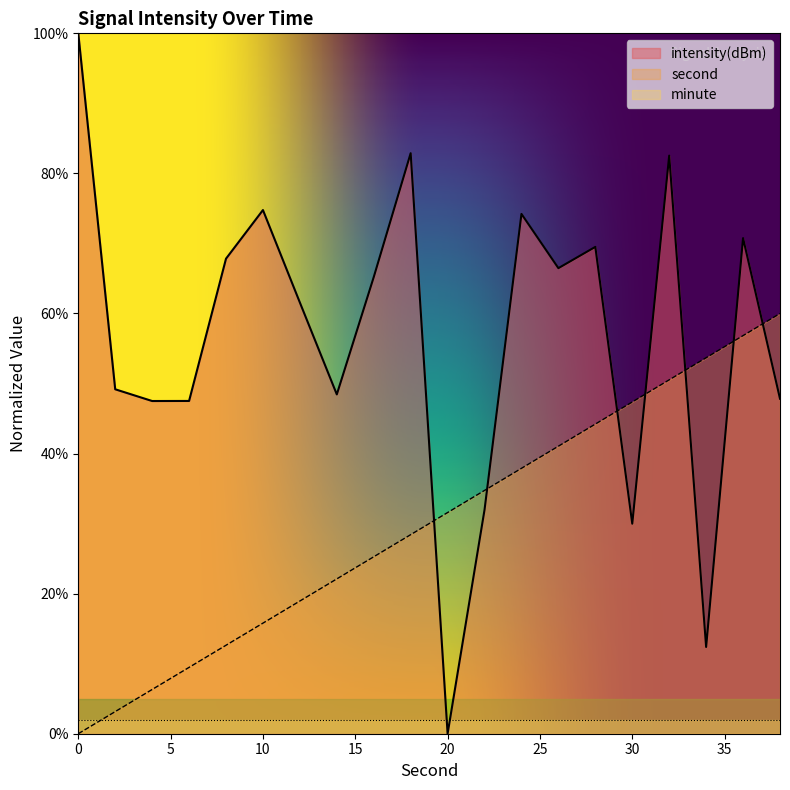

What is the total value across all series at 18?

111.3